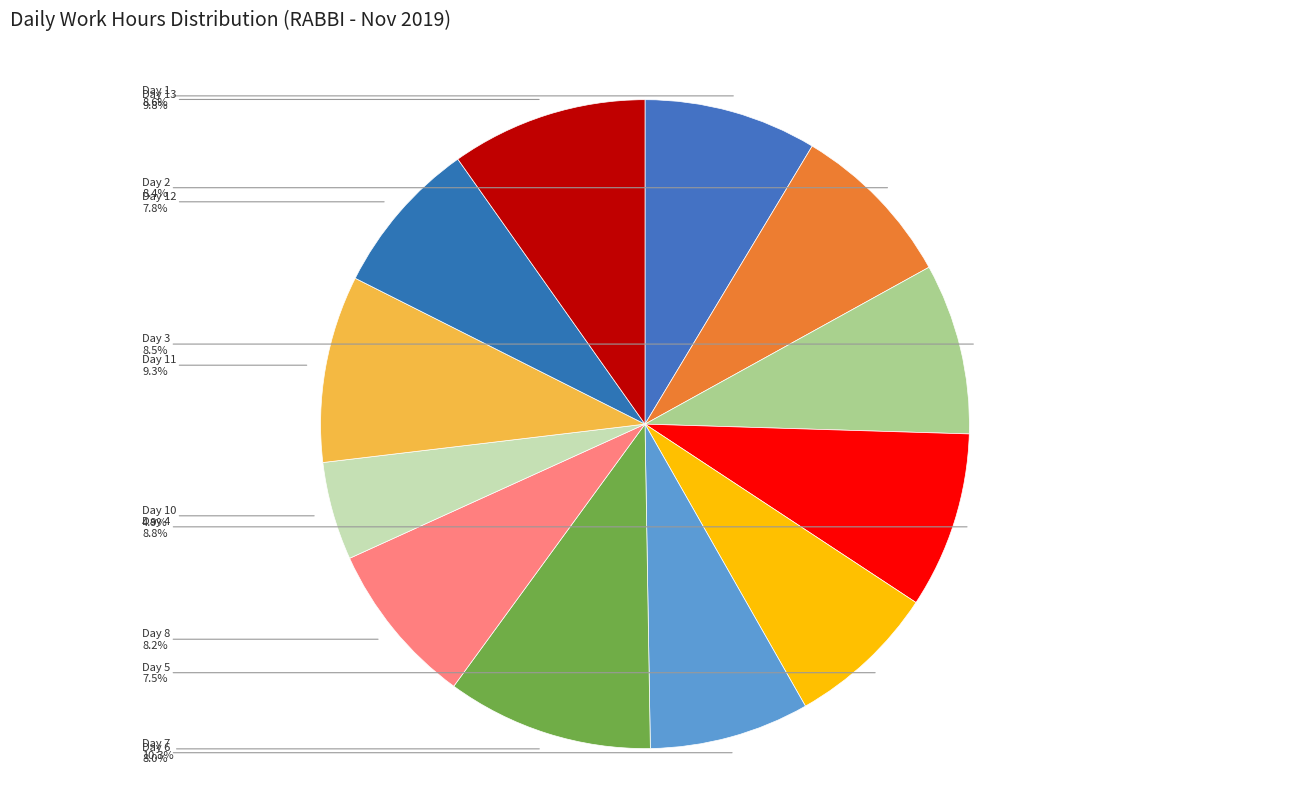

Count the number of slices in the pie.

12